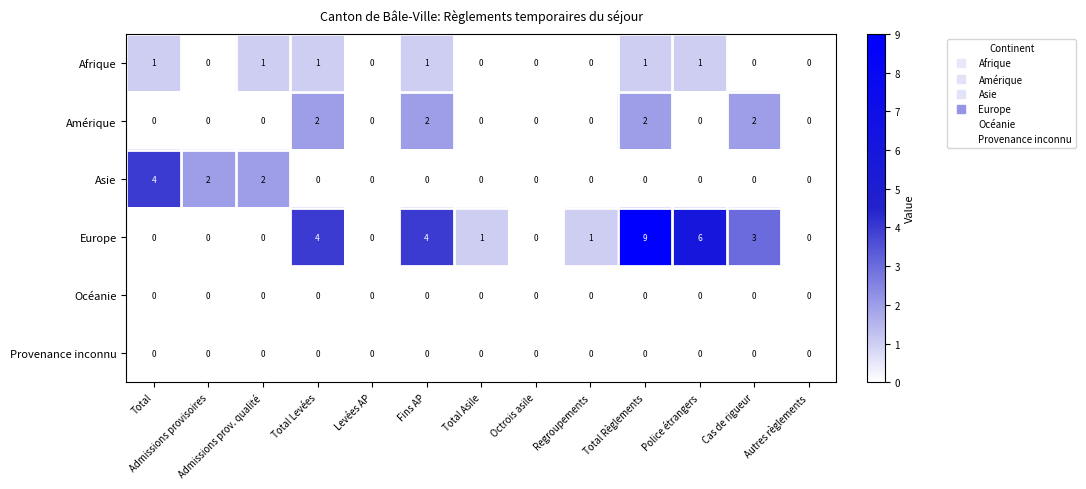

What value does the Europe series have at Police étrangers?

6